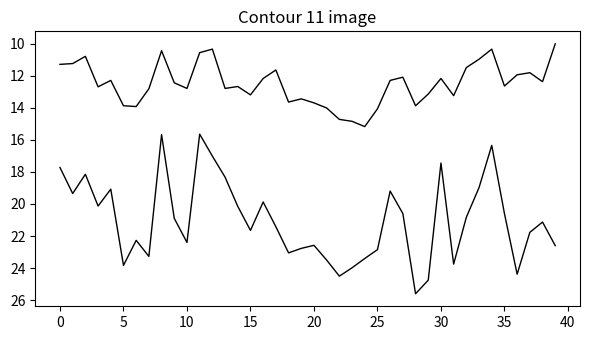

Is this an area chart (filled region under the line)?

No